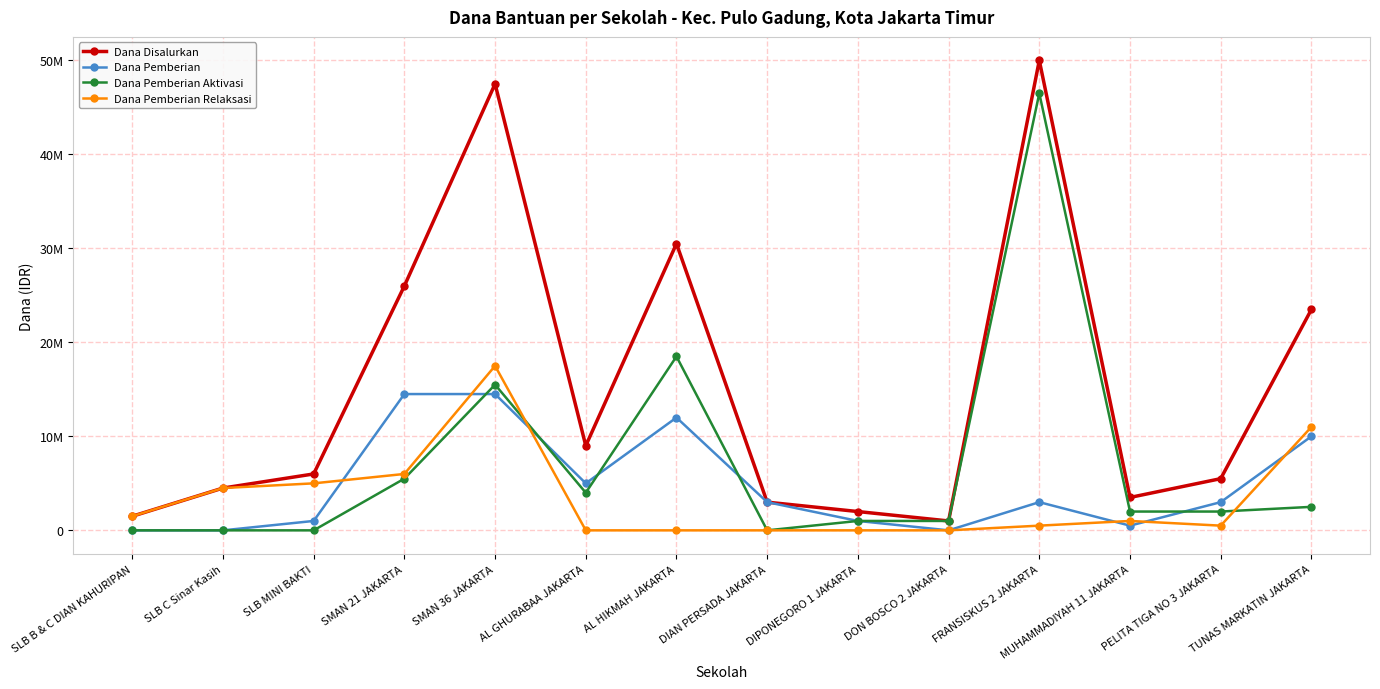

What are all the series names shown in the legend?

Dana Disalurkan, Dana Pemberian, Dana Pemberian Aktivasi, Dana Pemberian Relaksasi